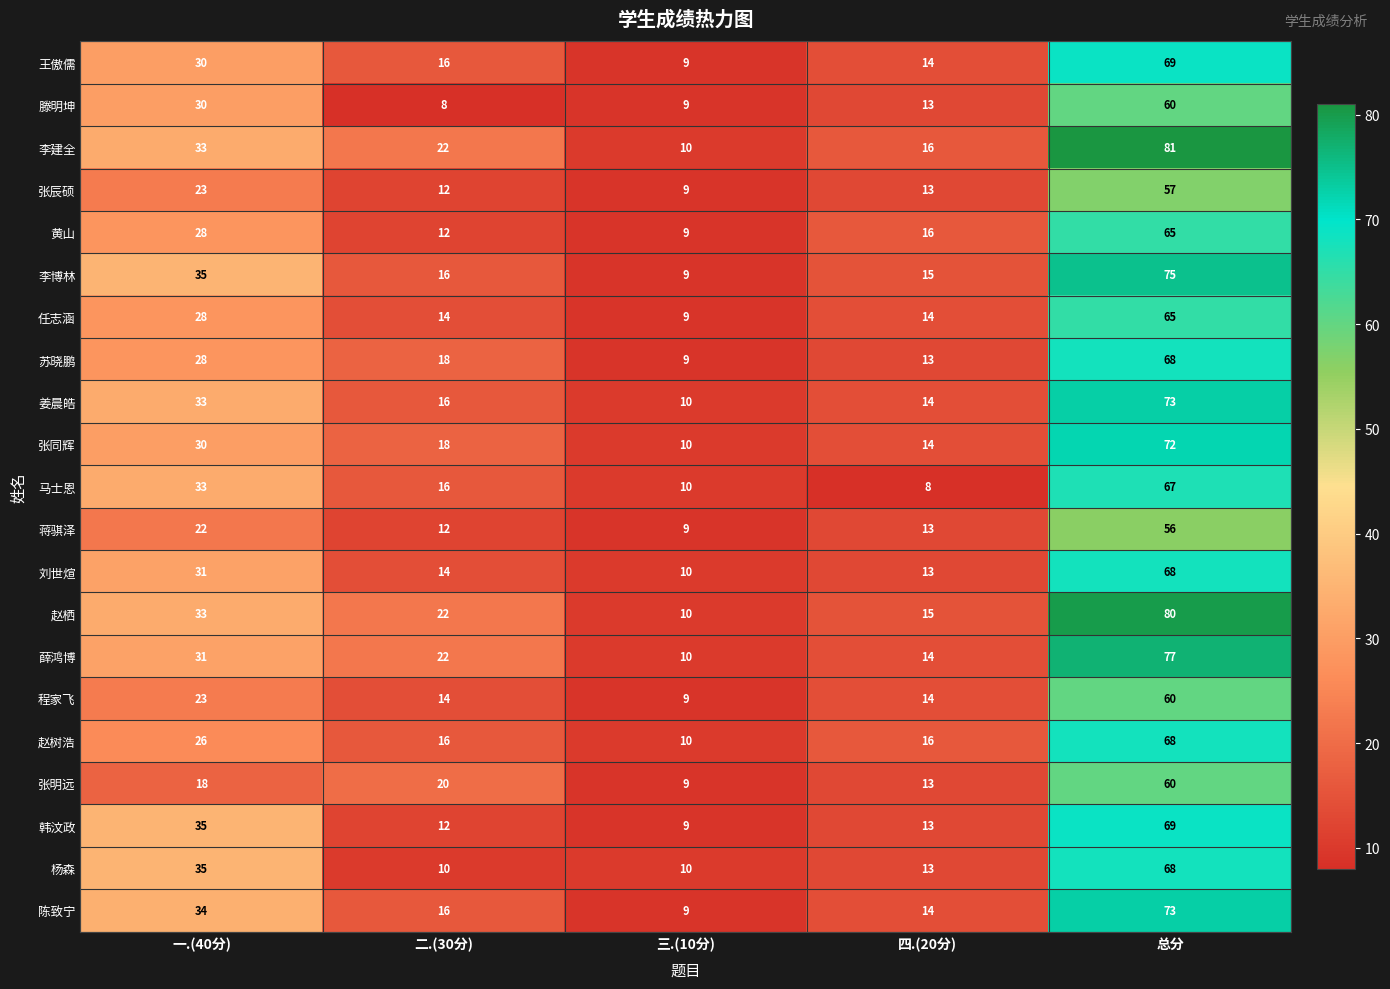

What is the greatest value displayed?

81